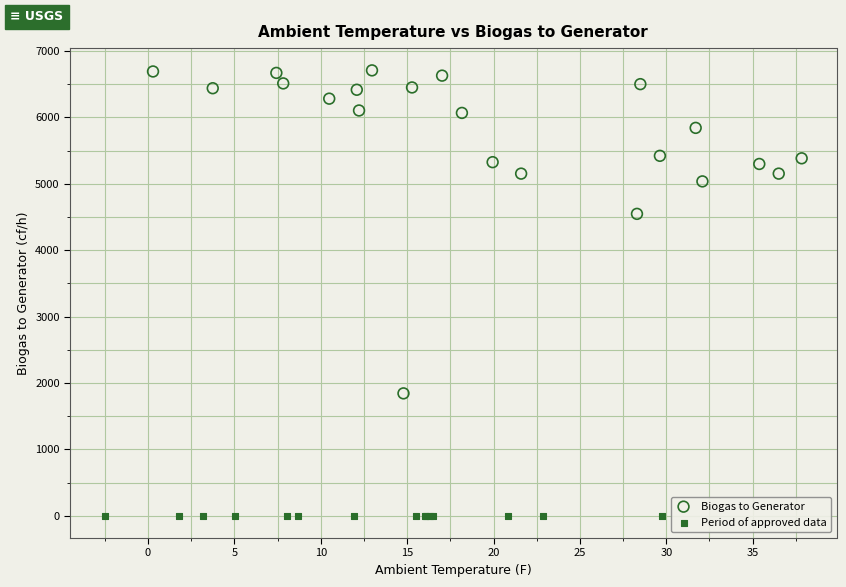

Which series contains the lowest Y value?

Period of approved data